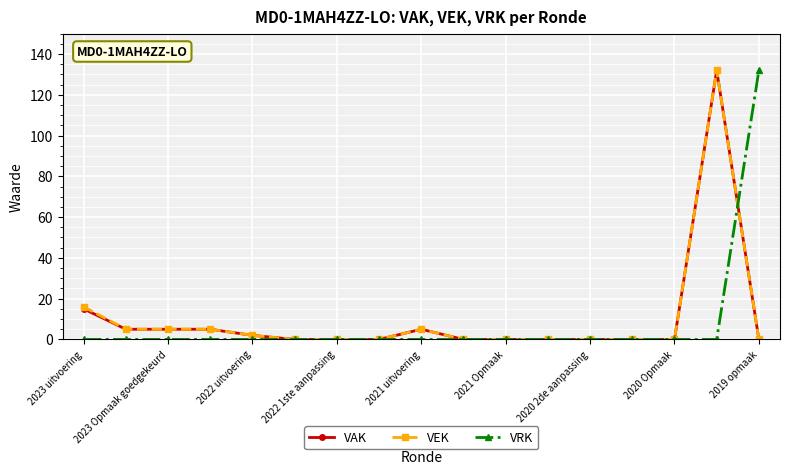

What is the maximum value shown in the chart?

132